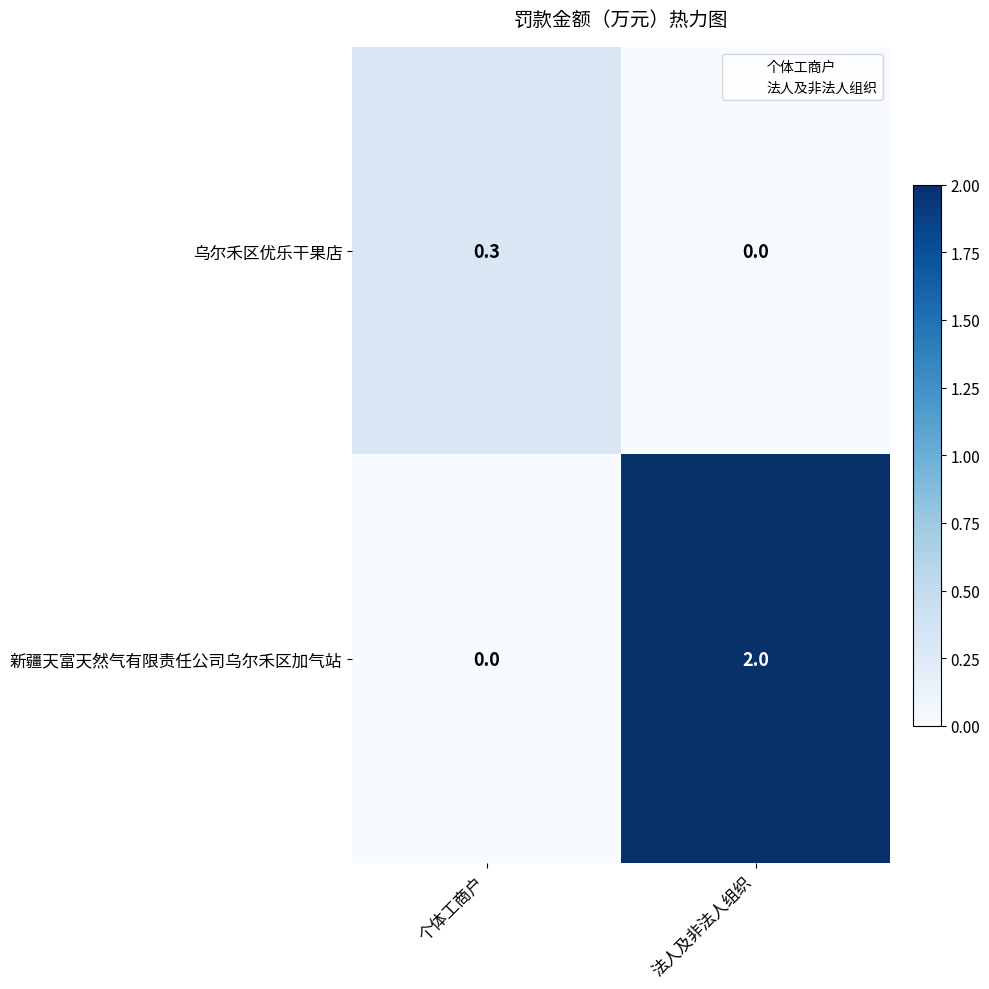

What is the average value of the 新疆天富天然气有限责任公司乌尔禾区加气站 series?

1.0